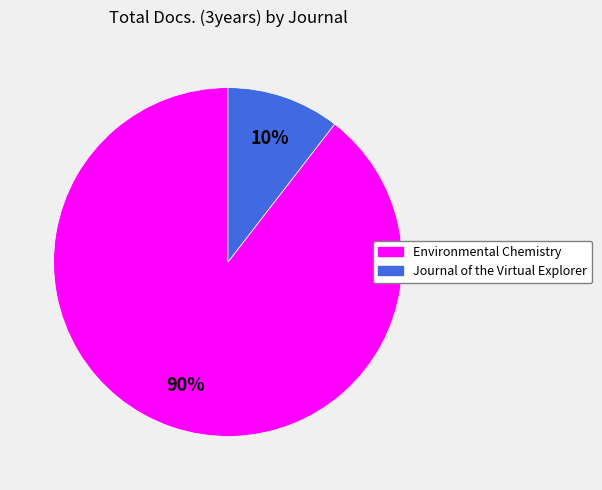

To the nearest percent, what is the combined percentage of Environmental Chemistry and Journal of the Virtual Explorer?

100%